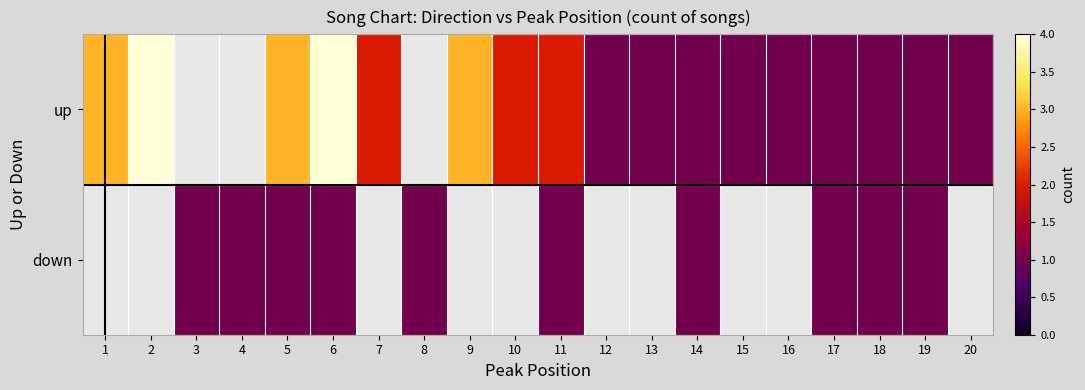

What is the greatest value displayed?

4.0